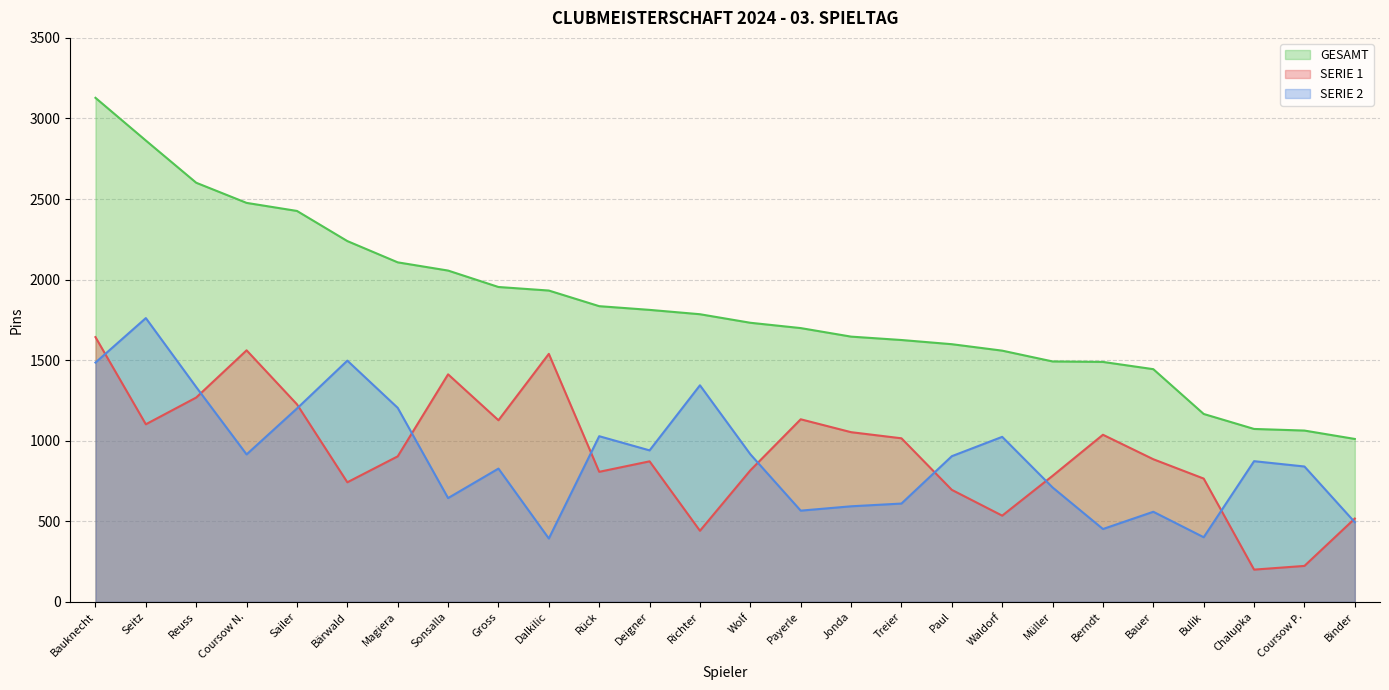

What is the minimum value shown in the chart?

200